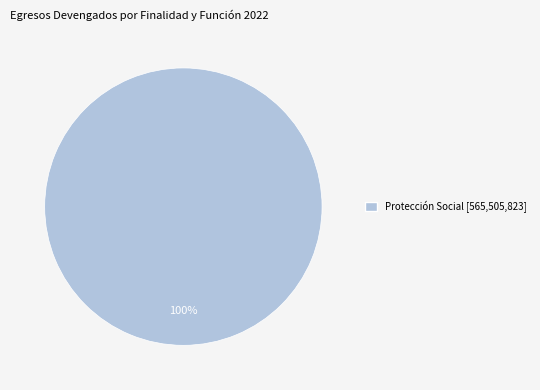

Does any single category account for the majority?

Yes